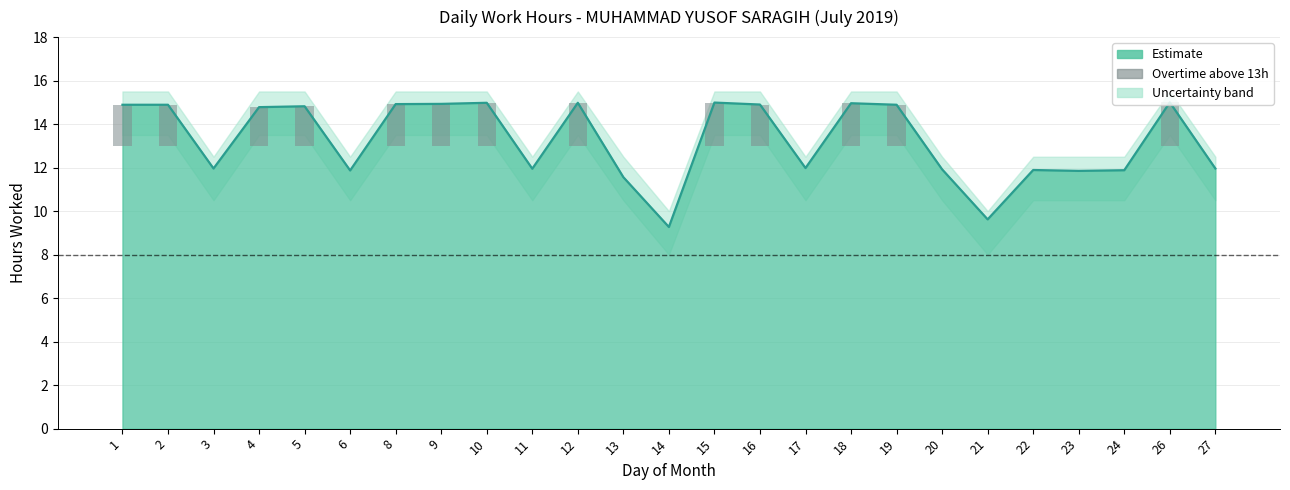

True or false: the data shows 0.5 at 12.

False